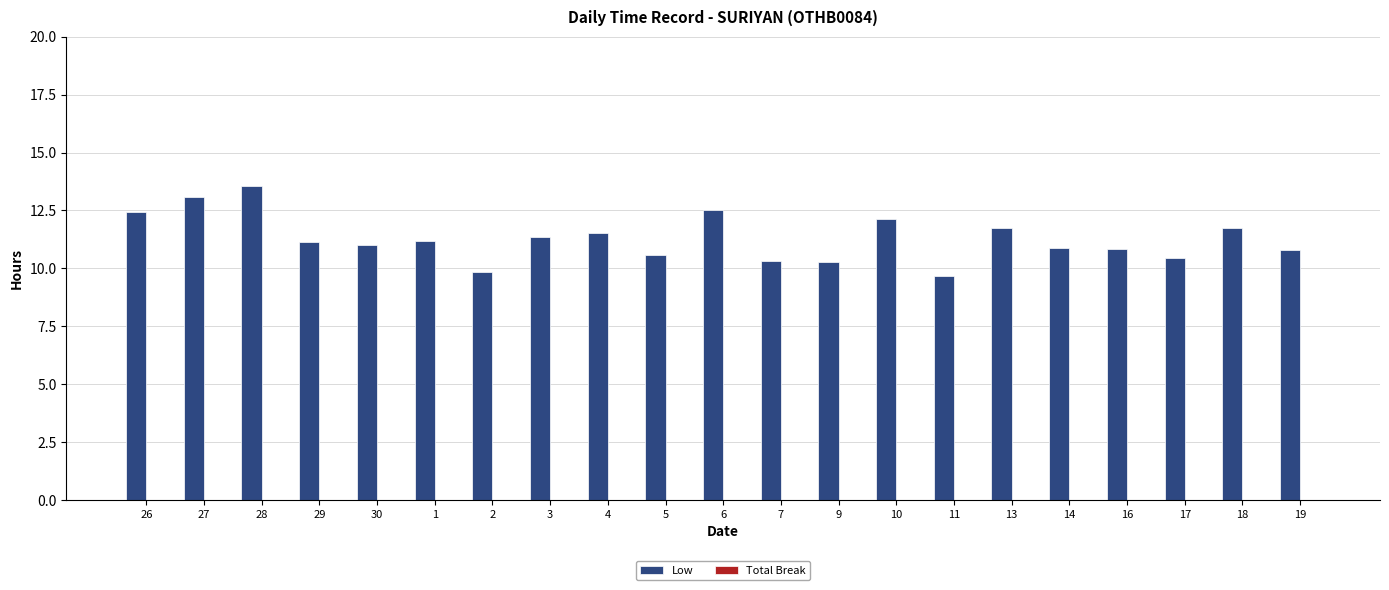

What is the label of the 7th bar from the left?

2